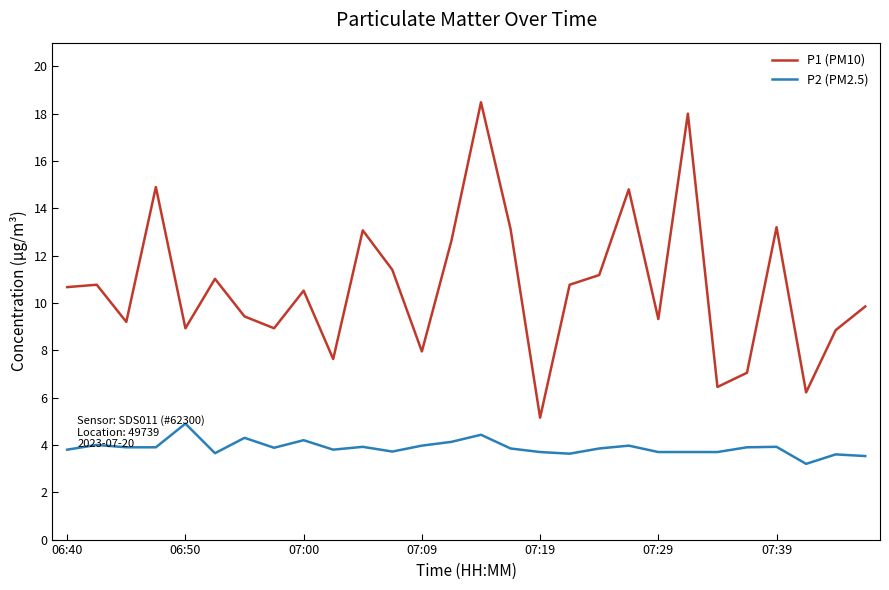

True or false: P2 (PM2.5) and P1 (PM10) cross at least once.

False